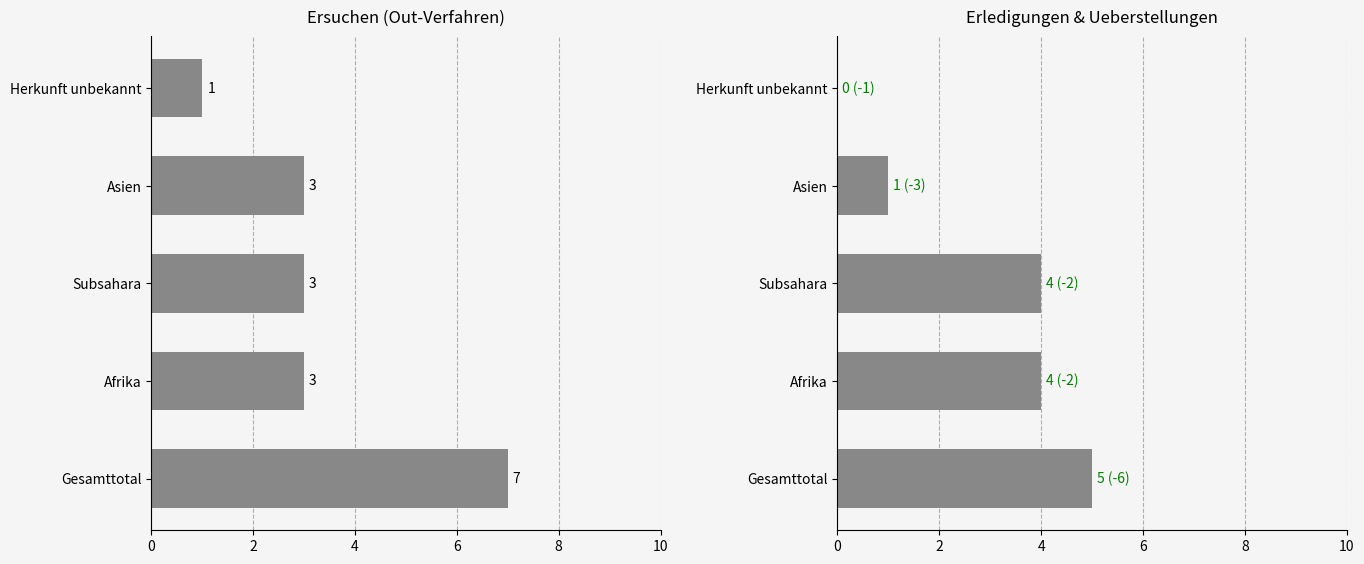

Is the value of Total Erledigungen Out at 0 greater than the value of Total Rueckübernahme-verfahren at 6?

Yes